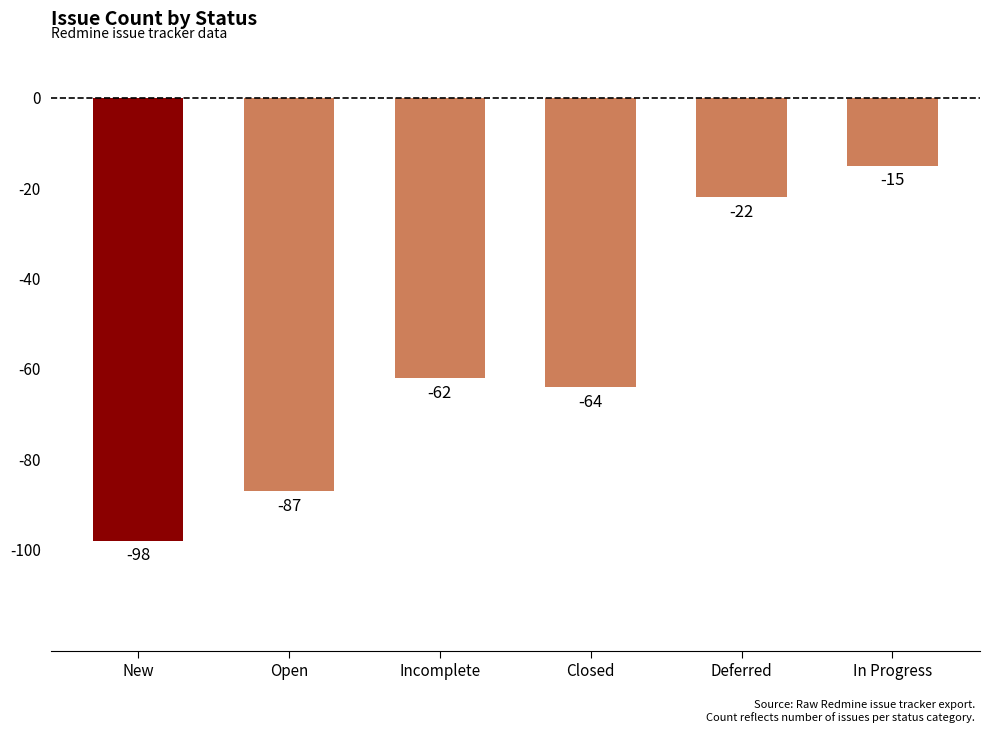

Reading left to right, what are all the values shown in this chart?

New=-98	Open=-87	Incomplete=-62	Closed=-64	Deferred=-22	In Progress=-15